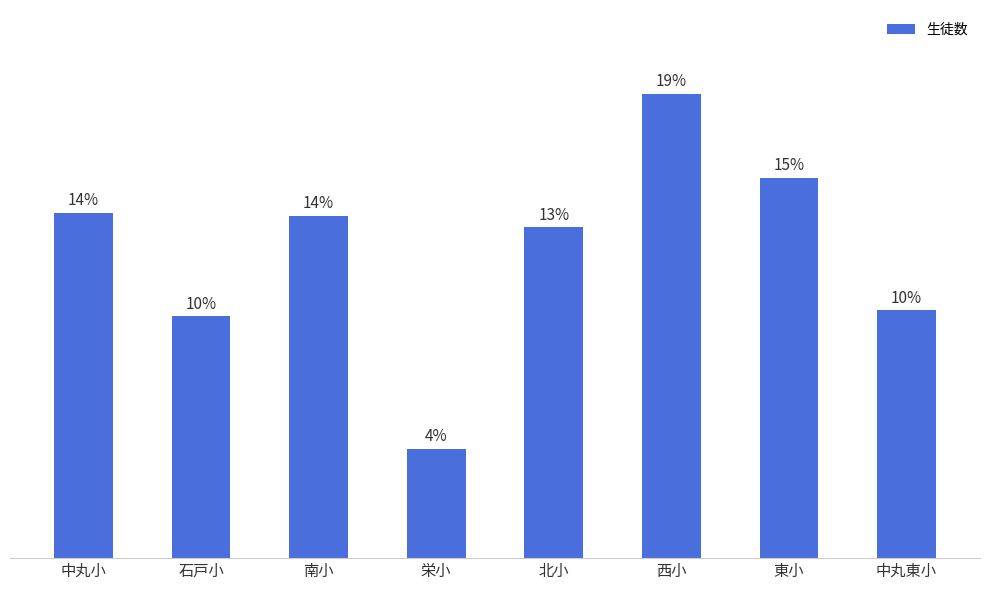

How many data points are above 466?

3